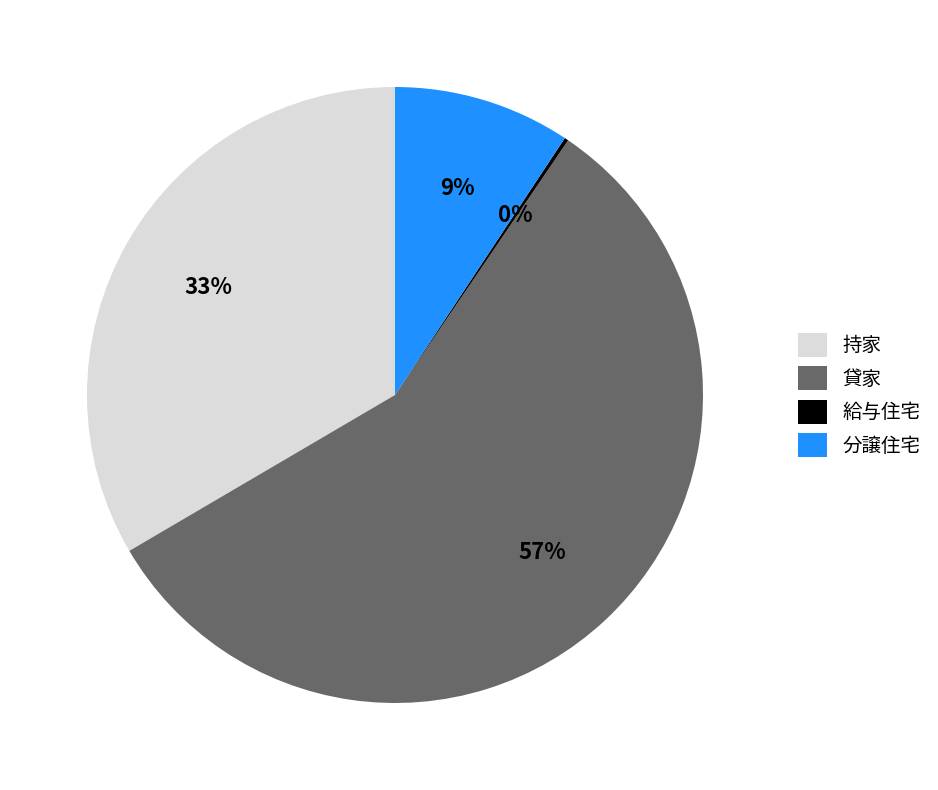

To the nearest percent, what is the average slice percentage?

25%